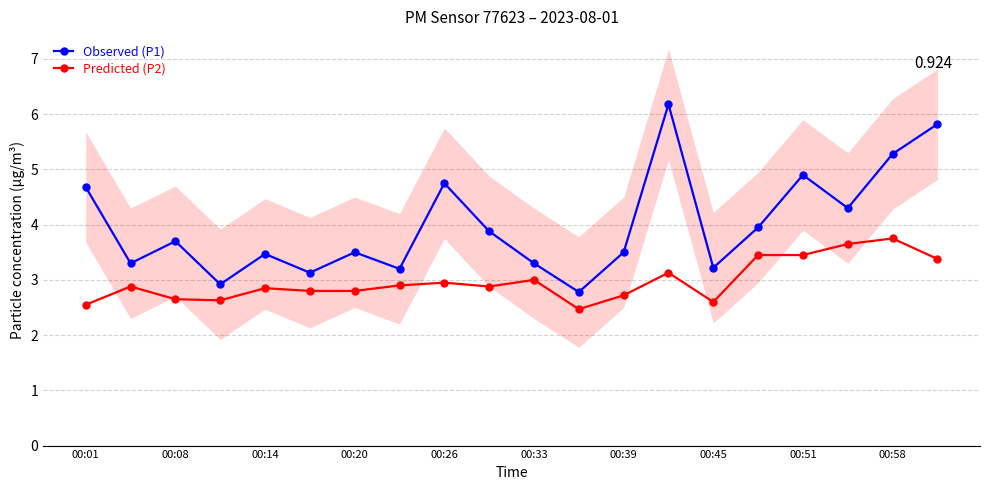

Reading left to right, extract all data points from this chart.

Observed (P1): 4.7	3.3	3.7	2.9	3.5	3.1	3.5	3.2	4.8	3.9	3.3	2.8	3.5	6.2	3.2	4.0	4.9	4.3	5.3	5.8
Predicted (P2): 2.5	2.9	2.6	2.6	2.9	2.8	2.8	2.9	3.0	2.9	3.0	2.5	2.7	3.1	2.6	3.5	3.5	3.6	3.8	3.4